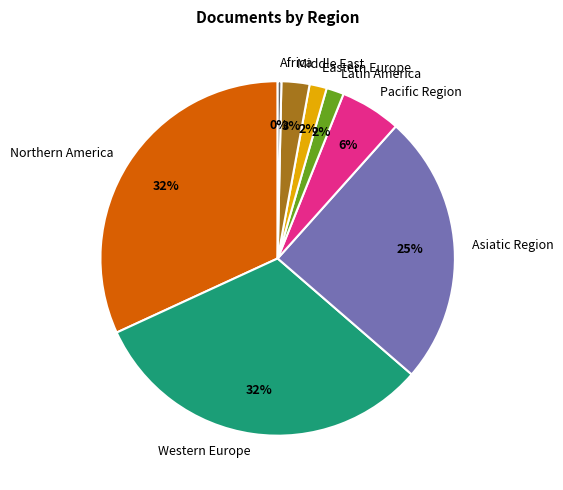

Is Pacific Region the majority of the pie?

No